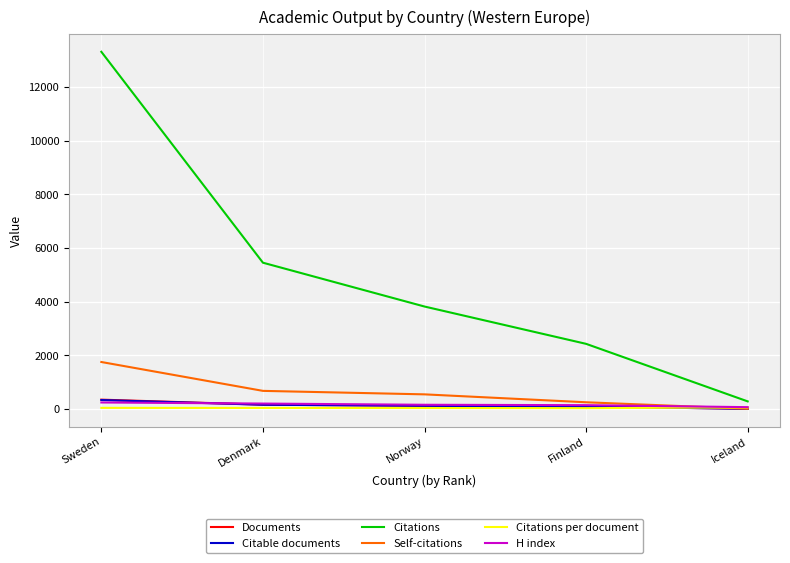

Which series has the largest range (max minus min)?

Citations